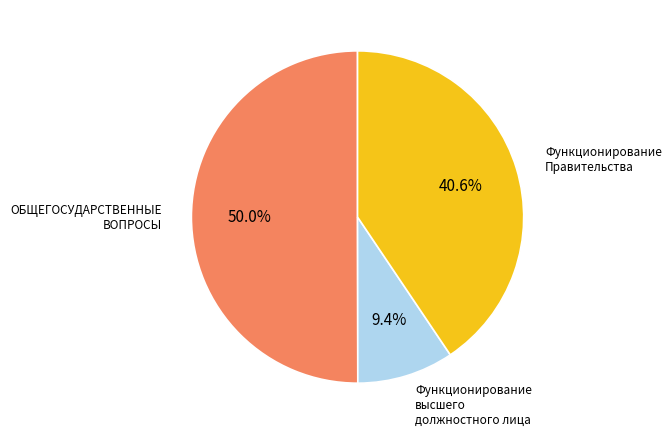

How many slices are in this pie chart?

3